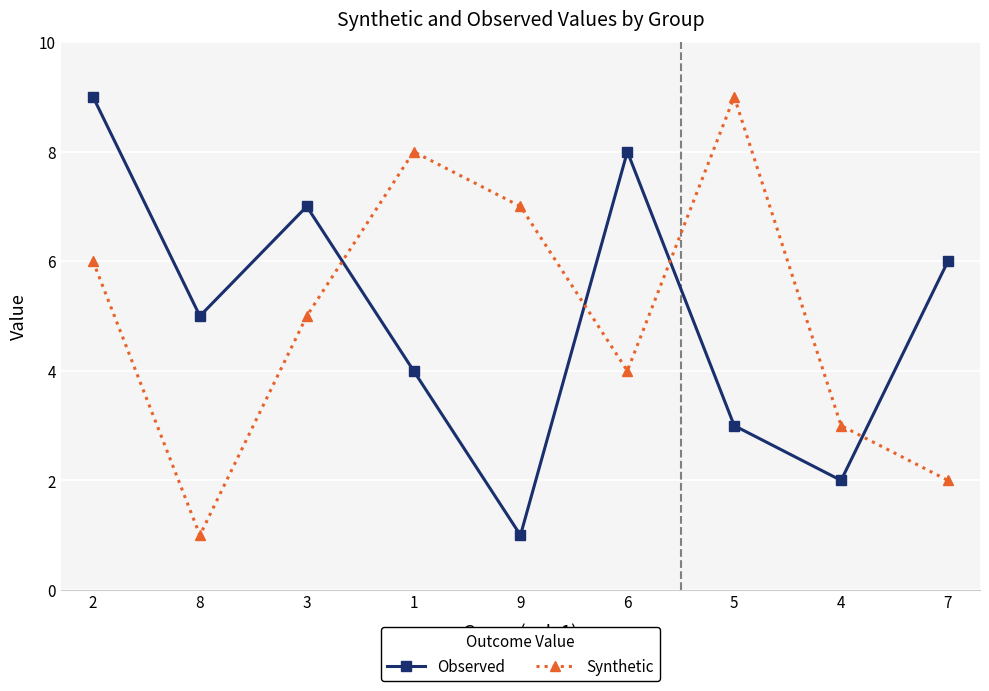

What is the smallest value displayed?

1